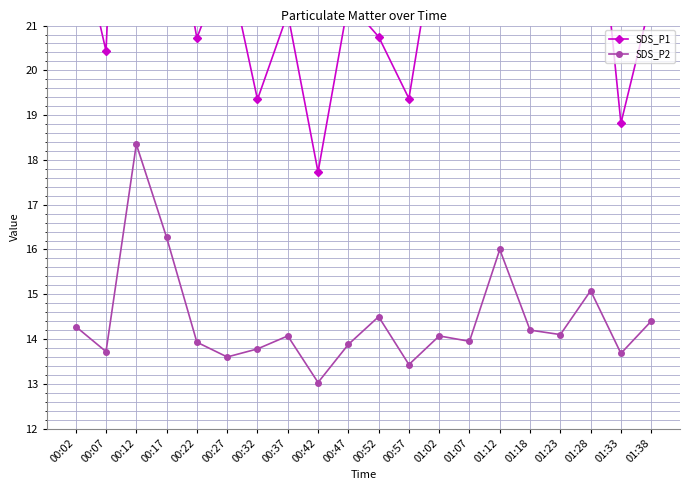

What is the label of the 7th point from the right?

01:07